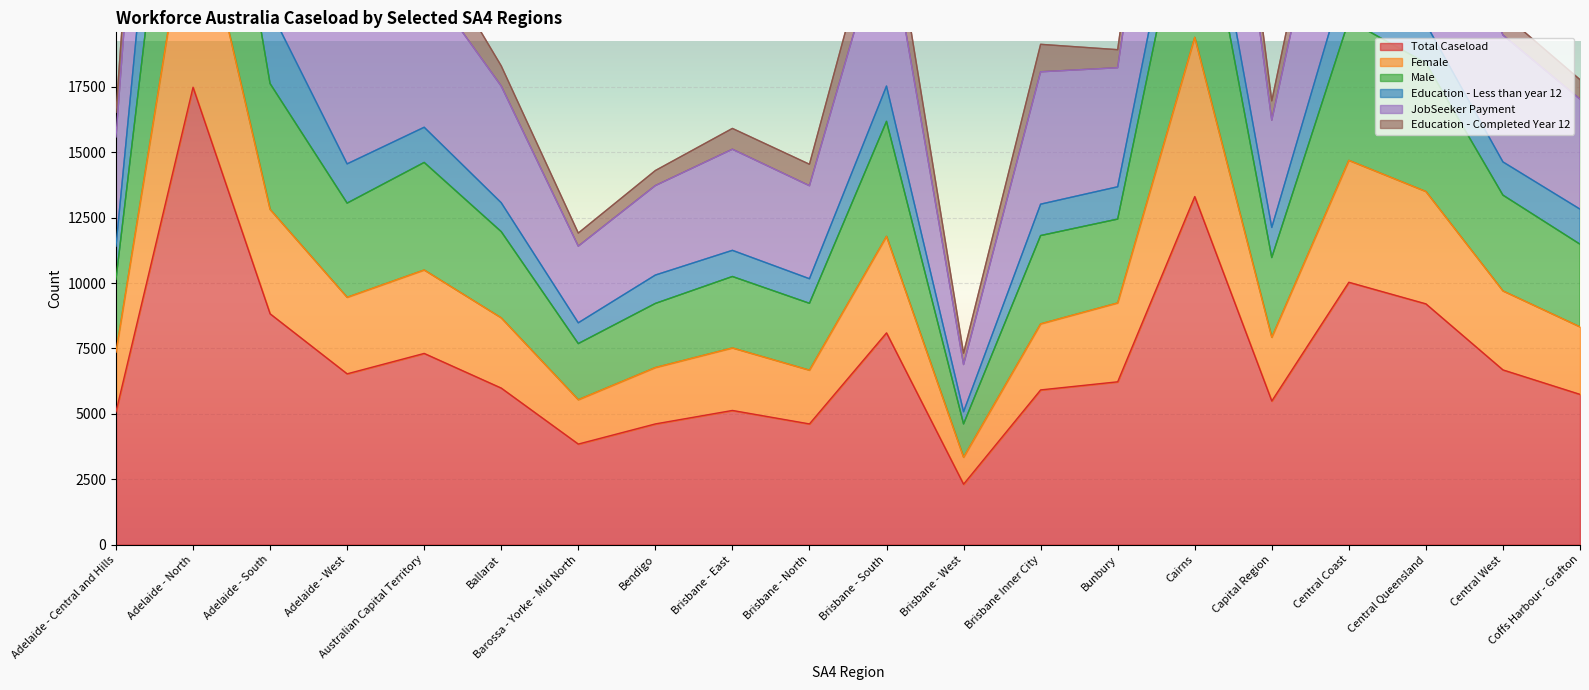

Which category has the highest value across all series?

Adelaide - North